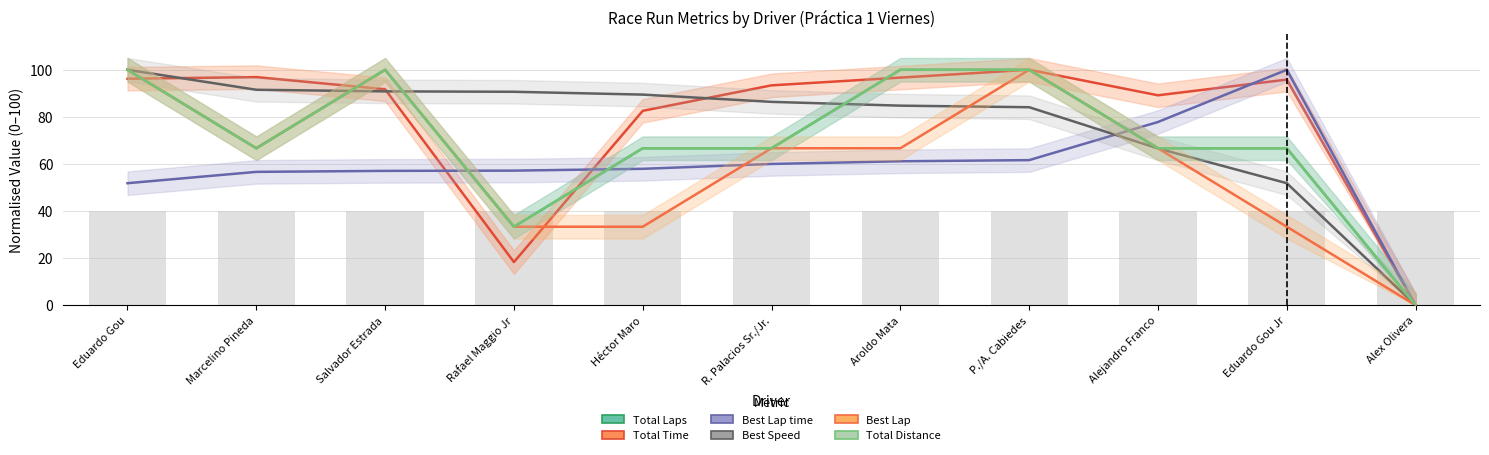

Where is Total Time nearest to the value 50?

Rafael Maggio Jr